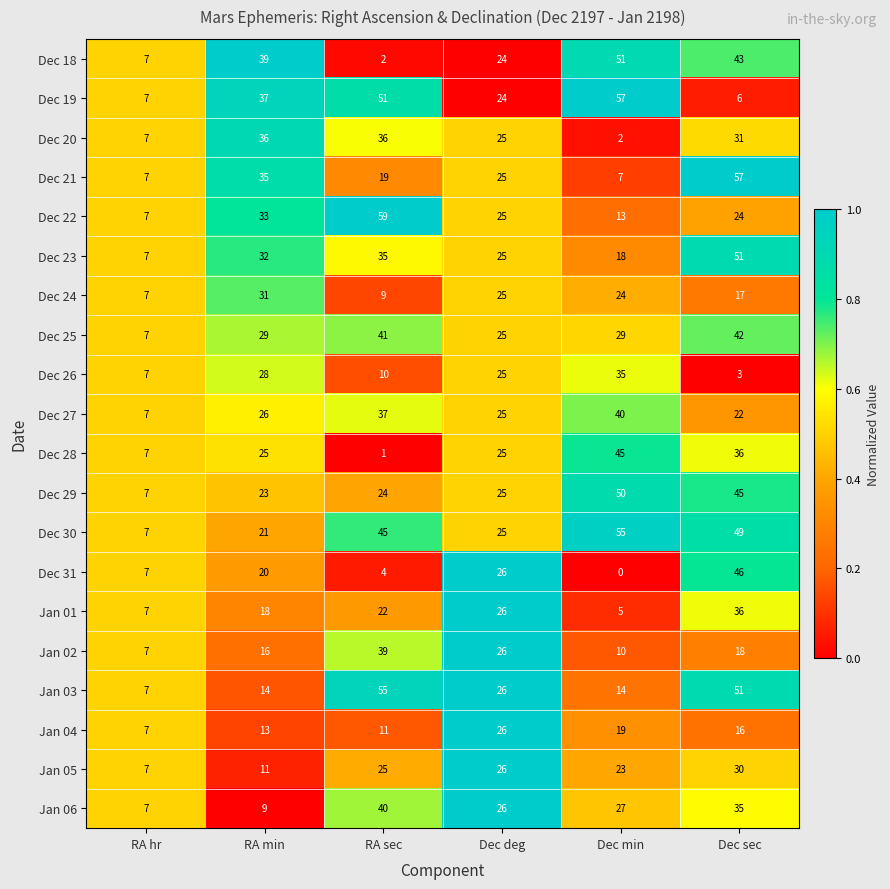

Where does the Jan 03 series first go above 26?

RA sec